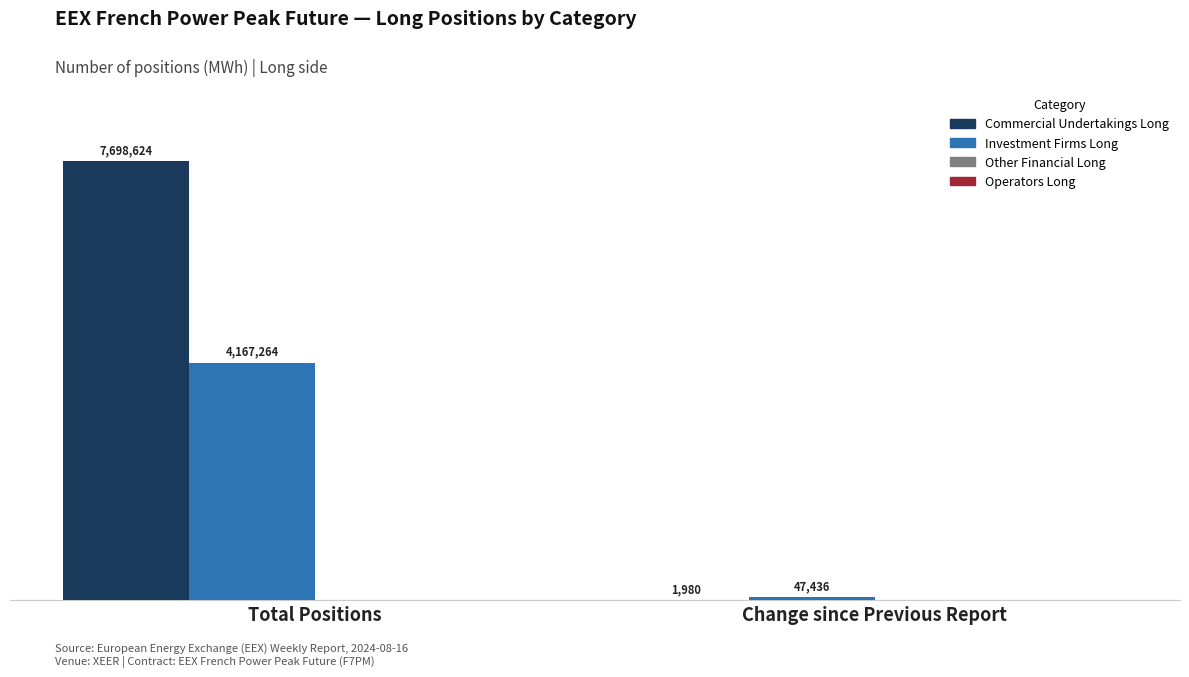

Count the number of categories in the chart.

2